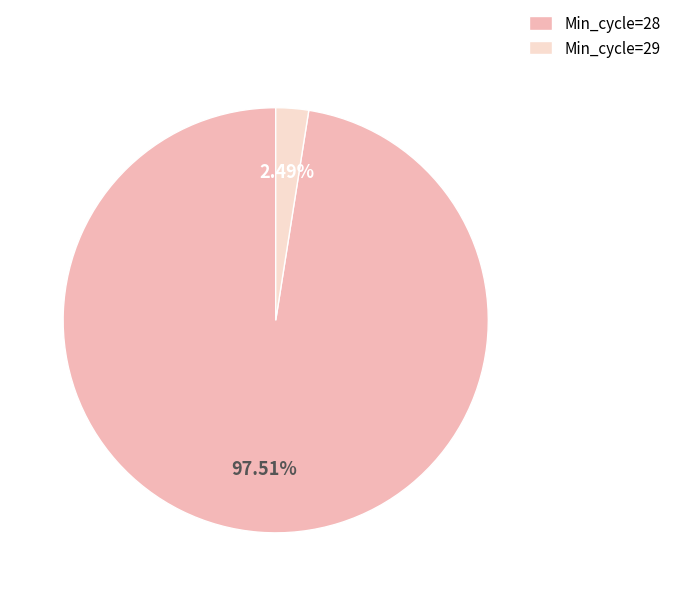

Combined, do Min_cycle=29 and Min_cycle=28 account for over 50%?

Yes